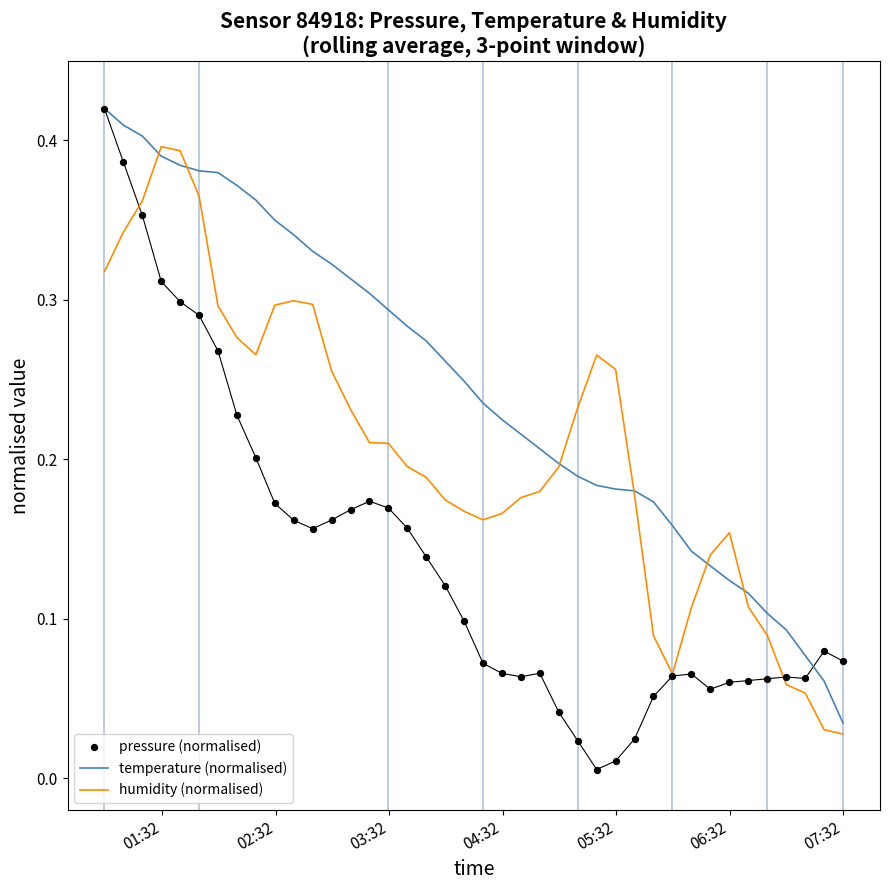

Which series contains the highest Y value?

temperature (normalised)